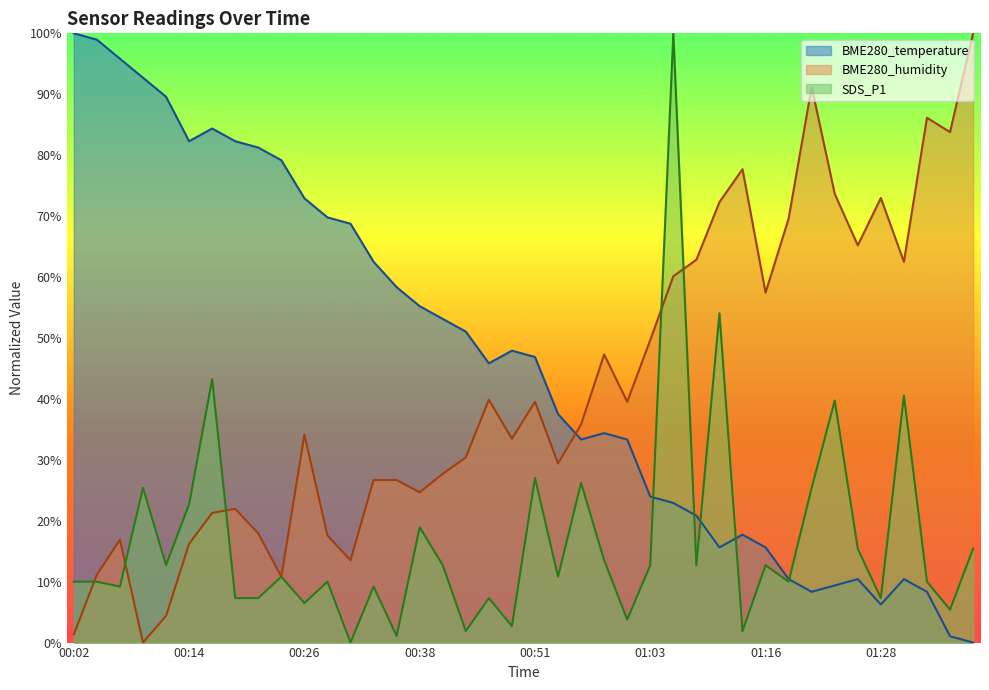

Count the number of data series in this chart.

3